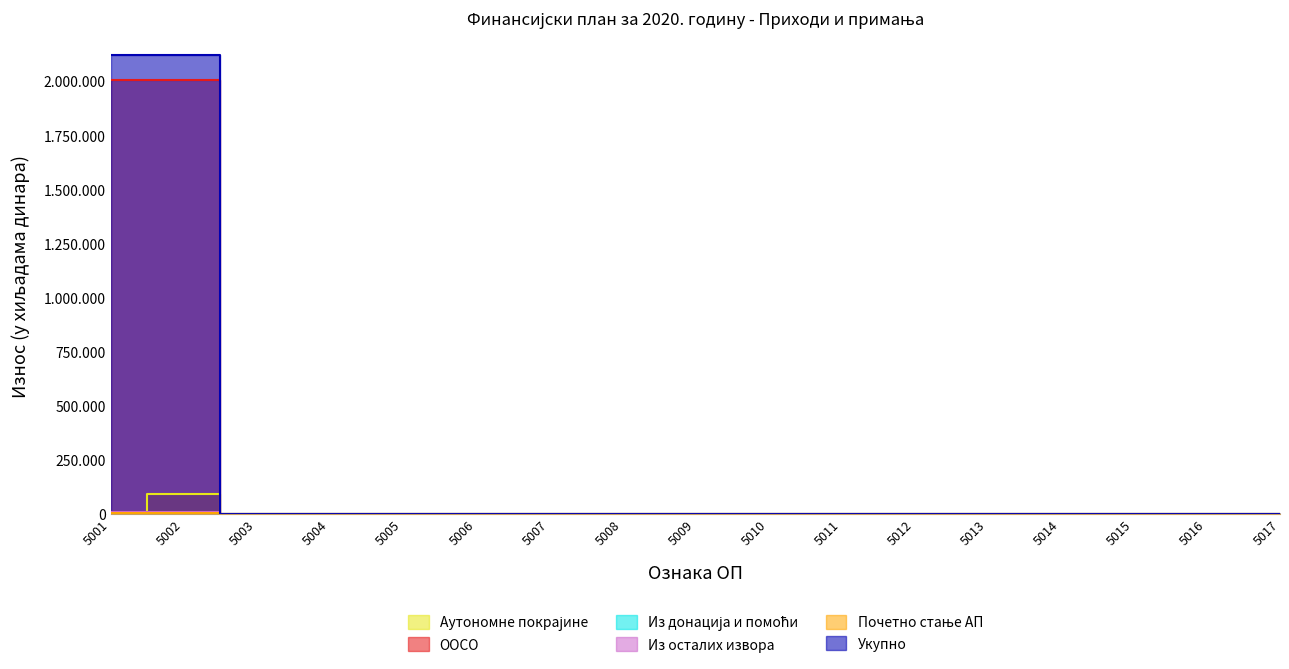

What is the average value of the ООСО series?

236003